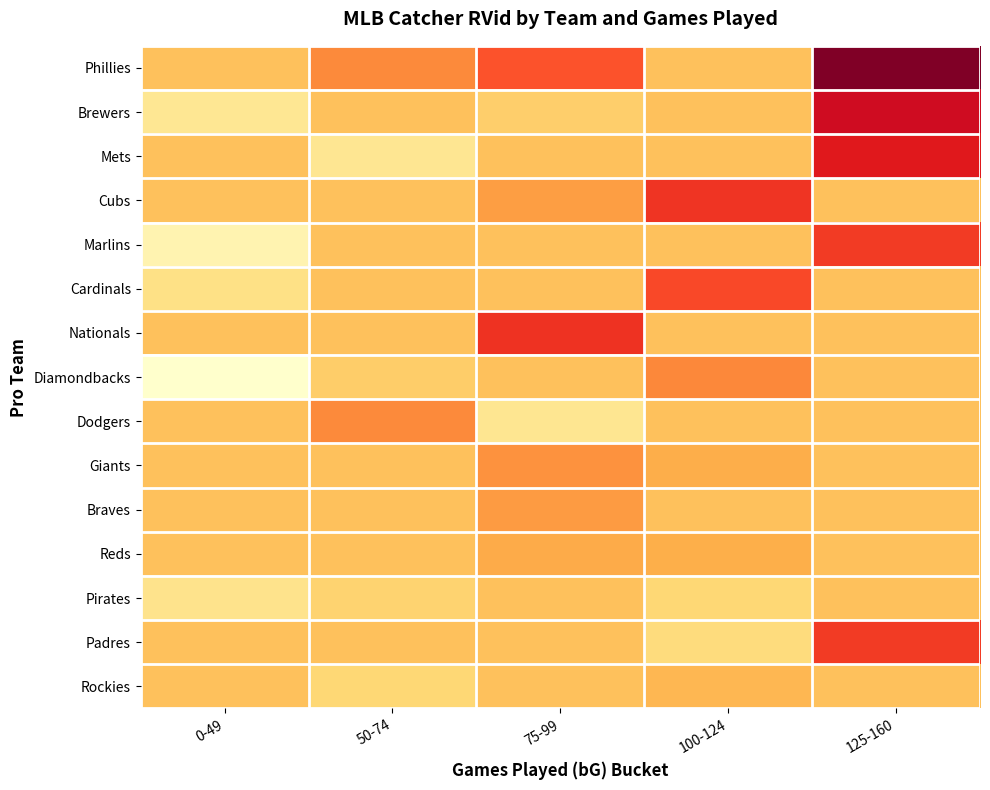

Which category has the lowest value across all series?

0-49